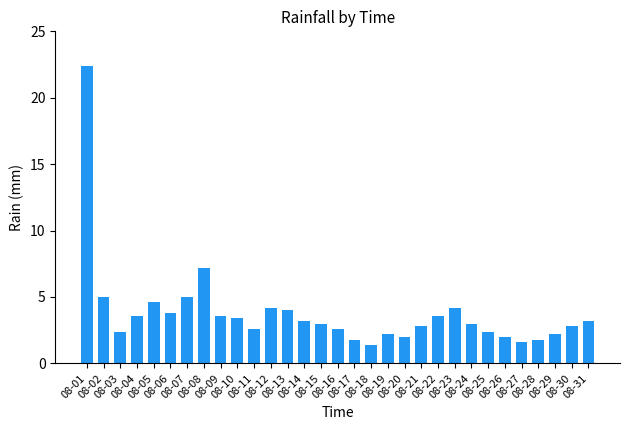

What is the average value?

3.8